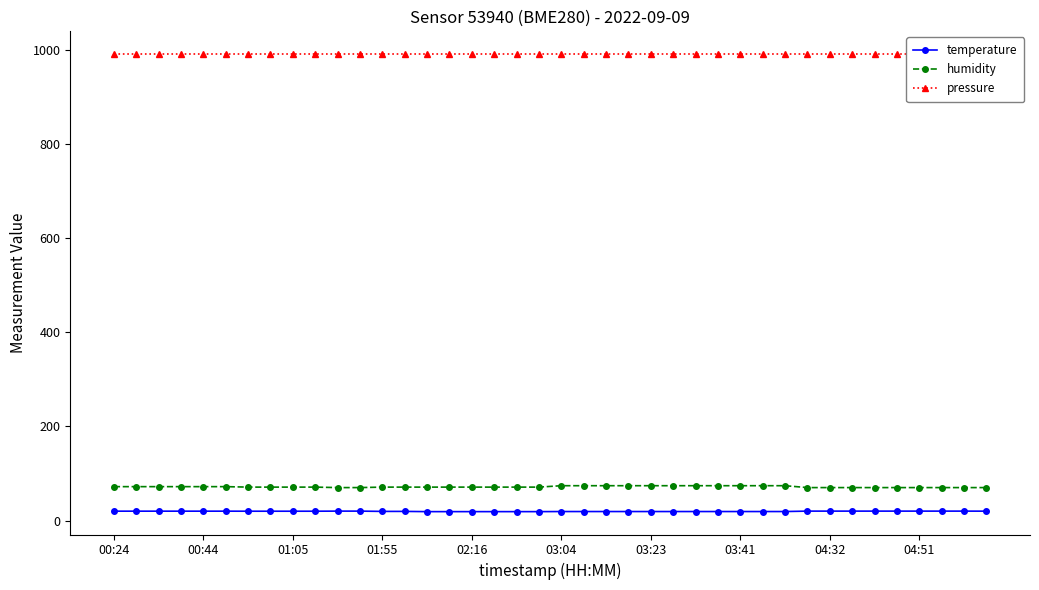

True or false: humidity and temperature cross at least once.

False